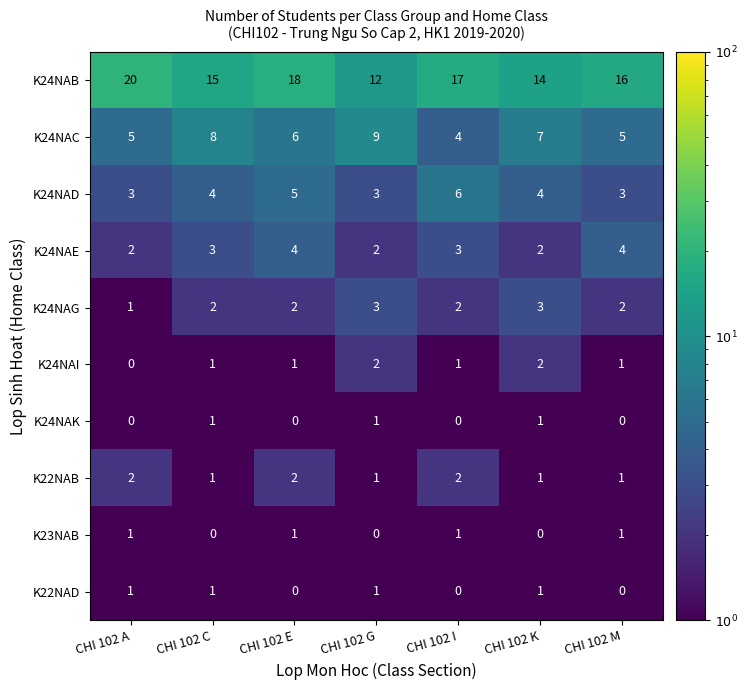

What is the smallest value displayed?

0